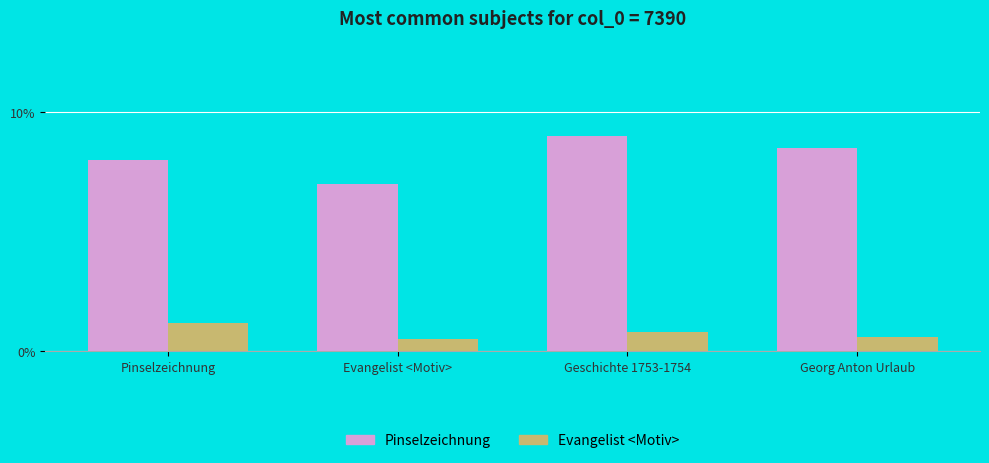

What is the label of the 3rd bar from the right?

Evangelist <Motiv>